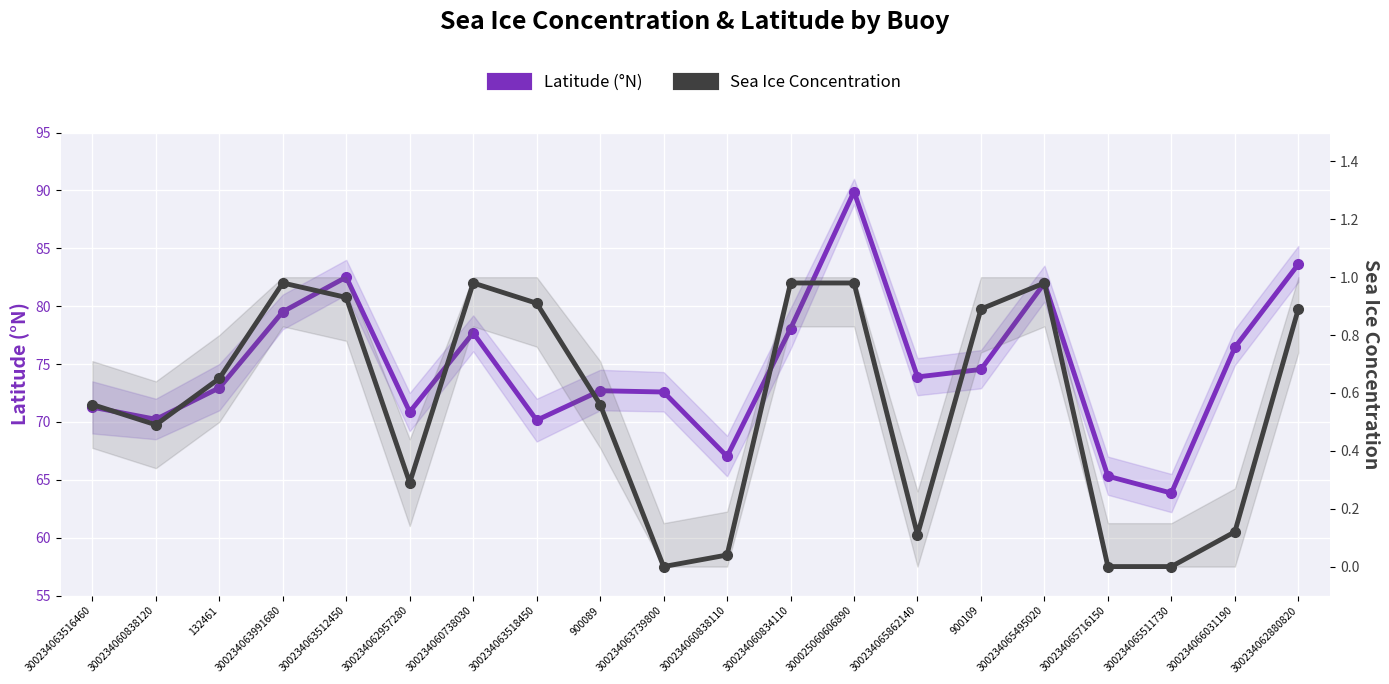

What position from the left is 300234062880820?

20